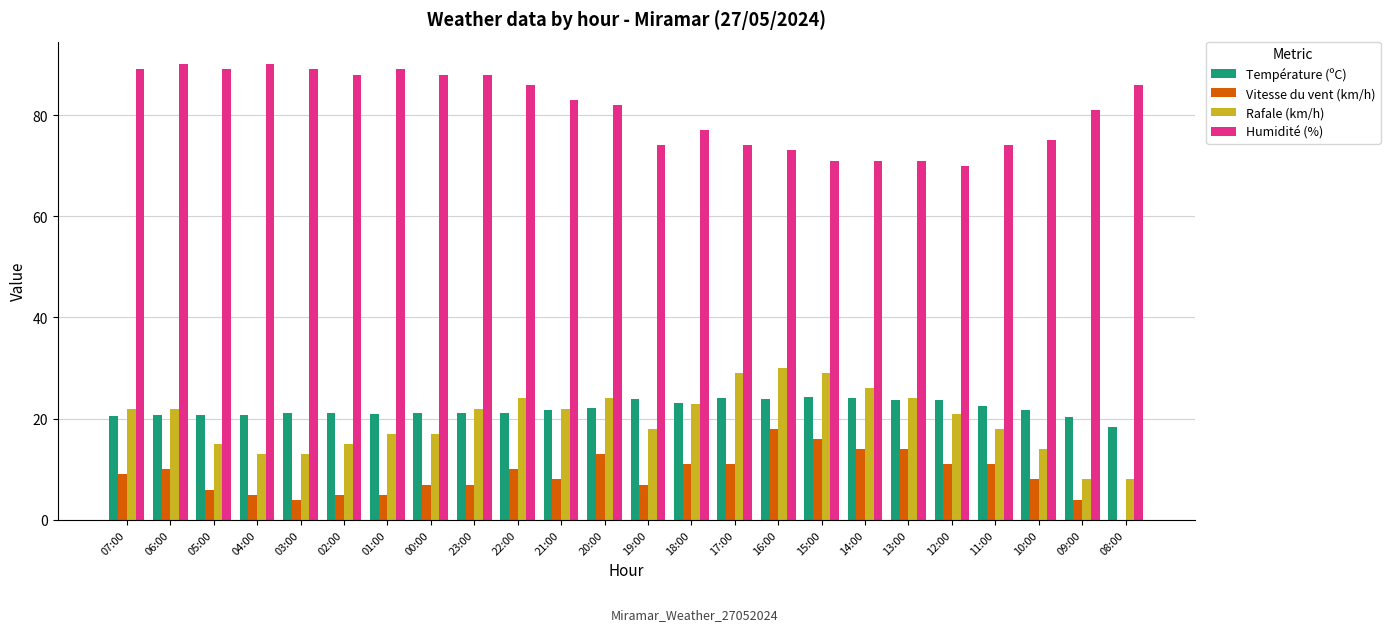

Count the number of data series in this chart.

4